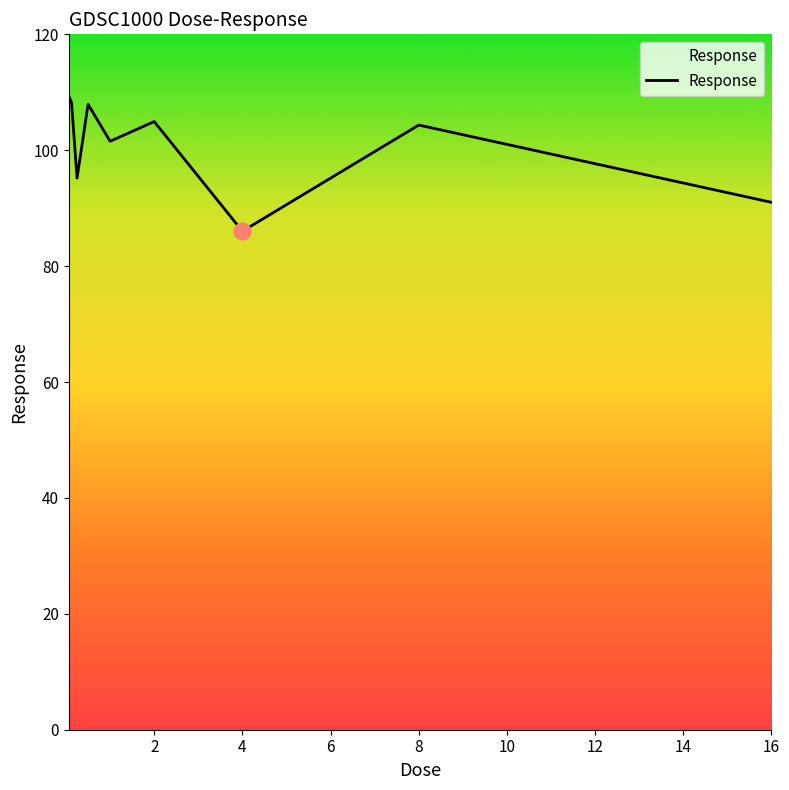

What is the maximum value shown in the chart?

109.3